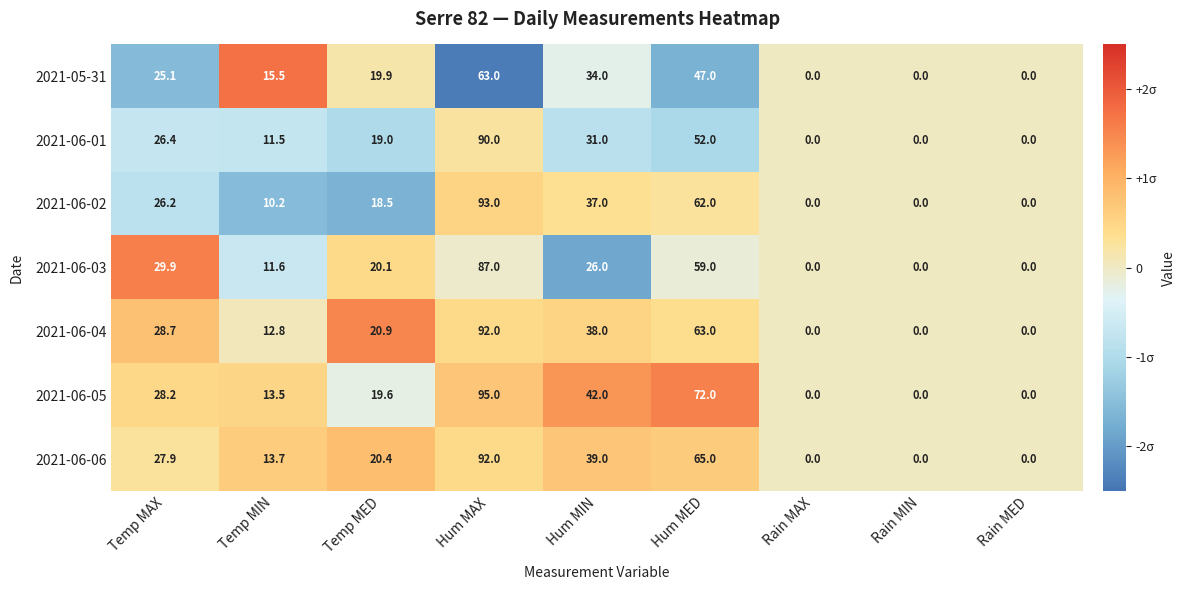

Rank the series at Temp MAX from highest to lowest value.

2021-06-03, 2021-06-04, 2021-06-05, 2021-06-06, 2021-06-01, 2021-06-02, 2021-05-31